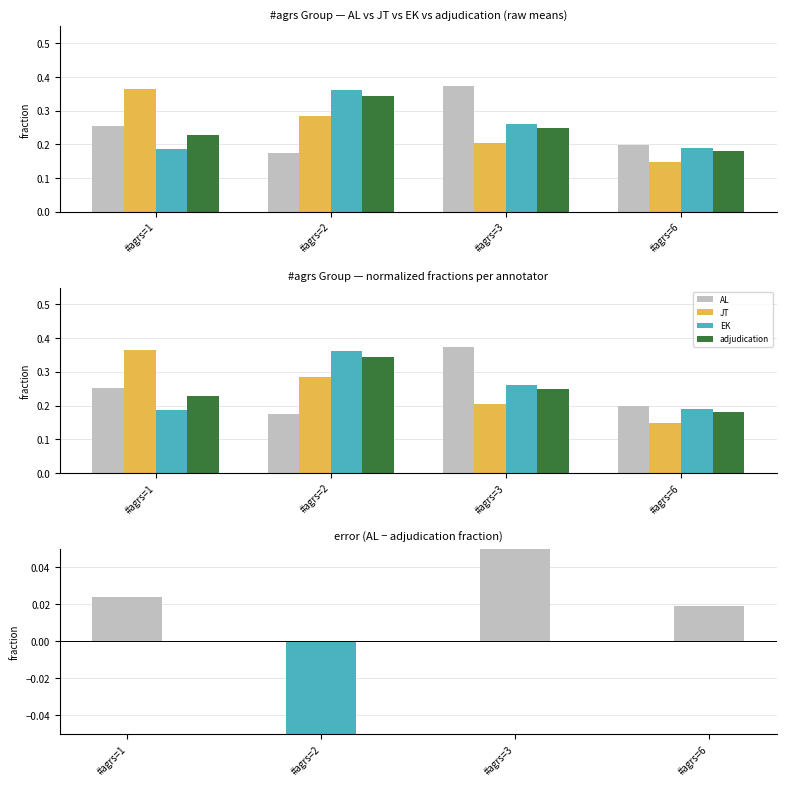

Rank the series at #agrs=2 from highest to lowest value.

EK, adjudication, JT, AL